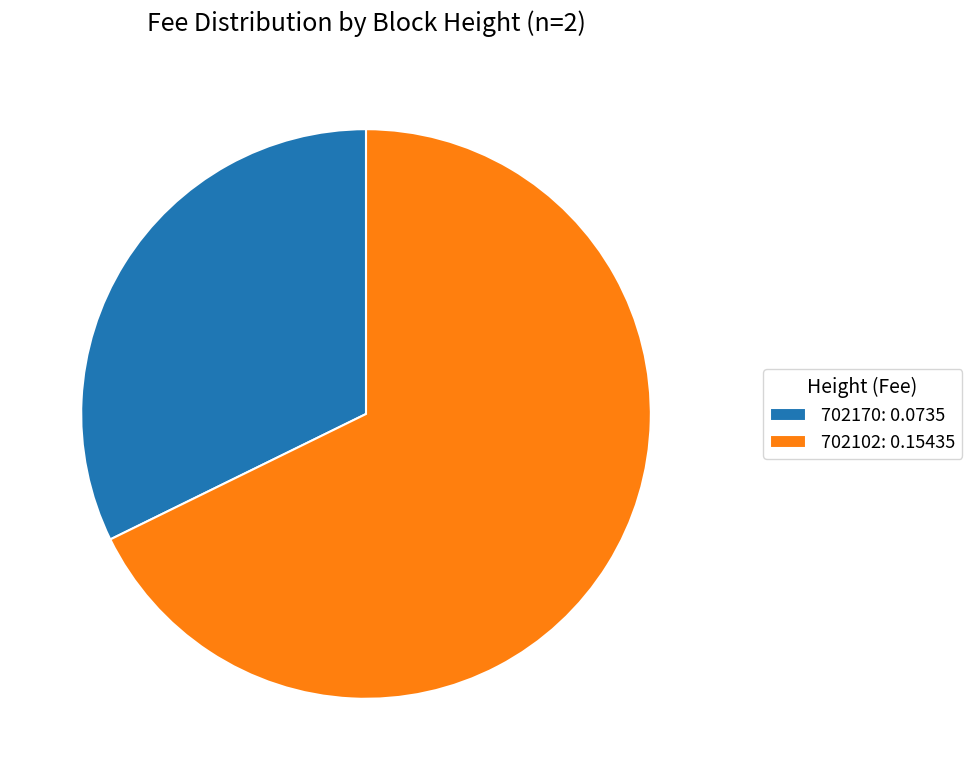

Is the sum of 702102: 0.15435 and 702170: 0.0735 greater than half?

Yes